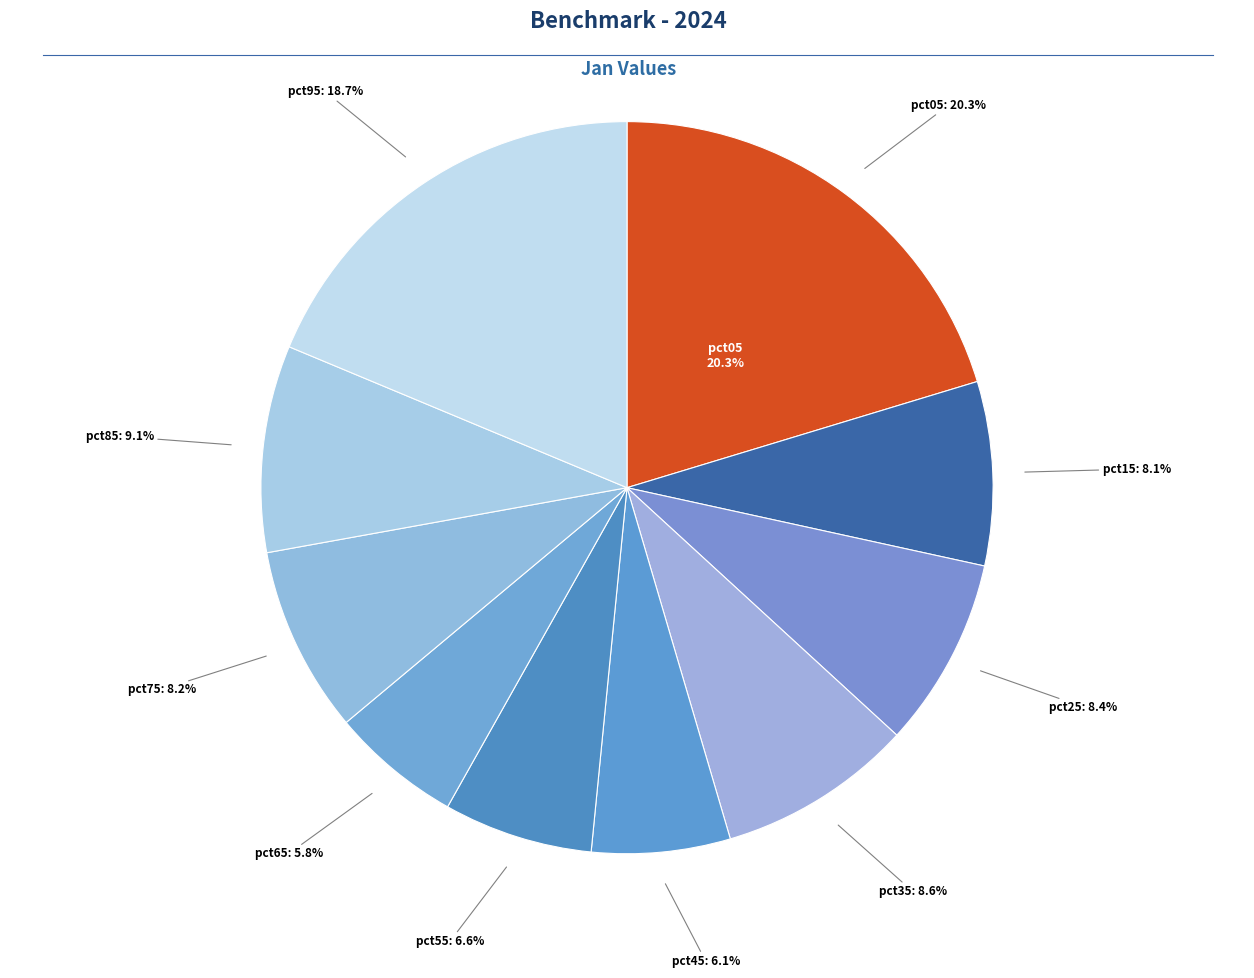

What is the largest slice in the pie chart?

pct05